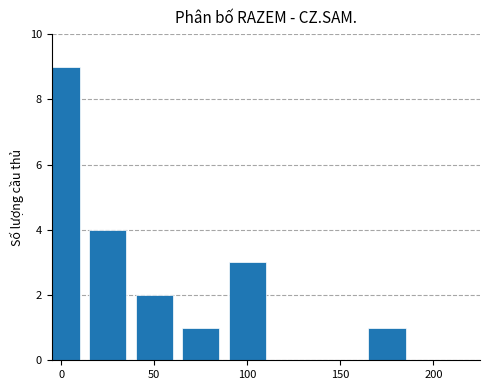

What is the maximum value shown in the chart?

9